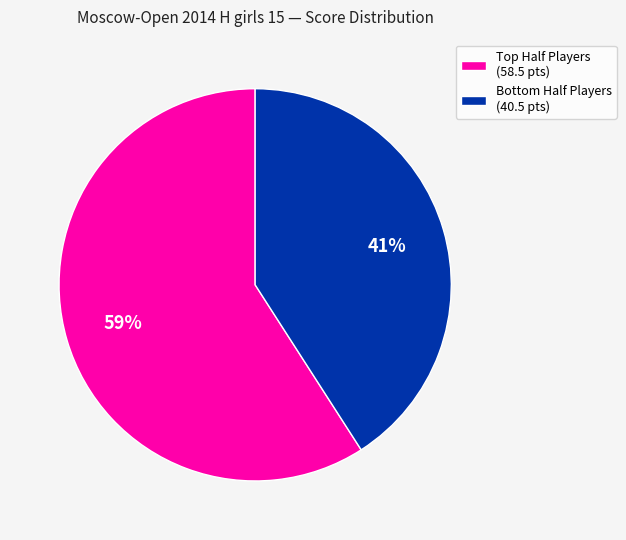

Which slice represents more than half of the pie?

Top Half Players (58.5 pts)